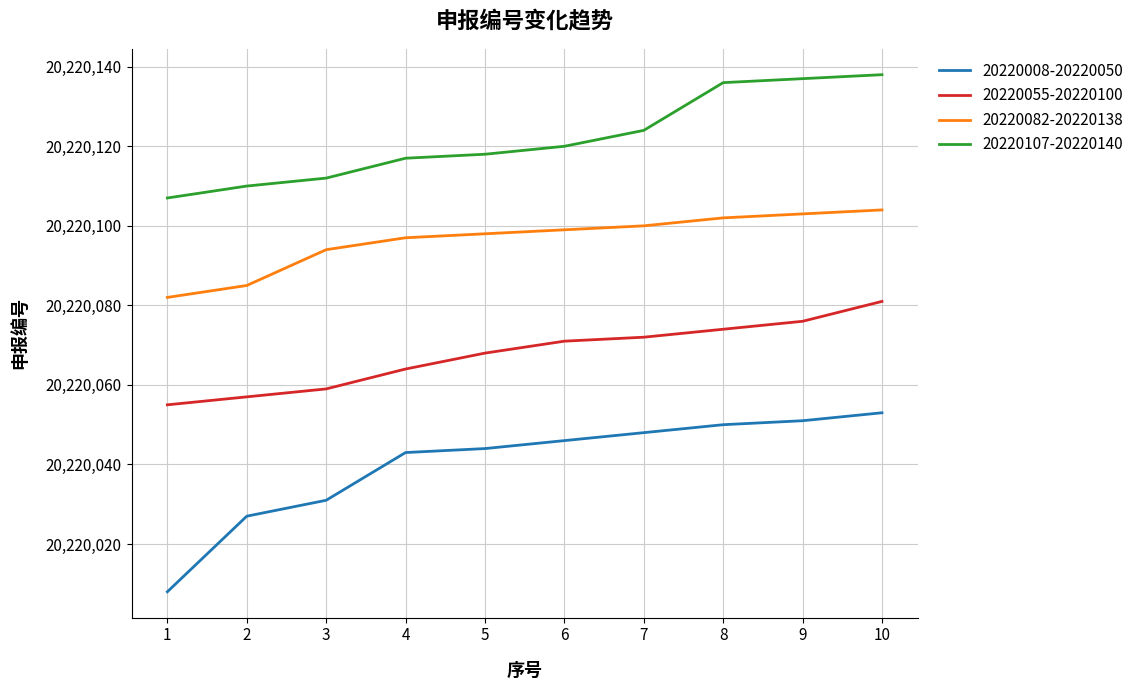

Reading right to left, what are all the values shown in this chart?

20220008-20220050: 20220053	20220051	20220050	20220048	20220046	20220044	20220043	20220031	20220027	20220008
20220055-20220100: 20220081	20220076	20220074	20220072	20220071	20220068	20220064	20220059	20220057	20220055
20220082-20220138: 20220104	20220103	20220102	20220100	20220099	20220098	20220097	20220094	20220085	20220082
20220107-20220140: 20220138	20220137	20220136	20220124	20220120	20220118	20220117	20220112	20220110	20220107